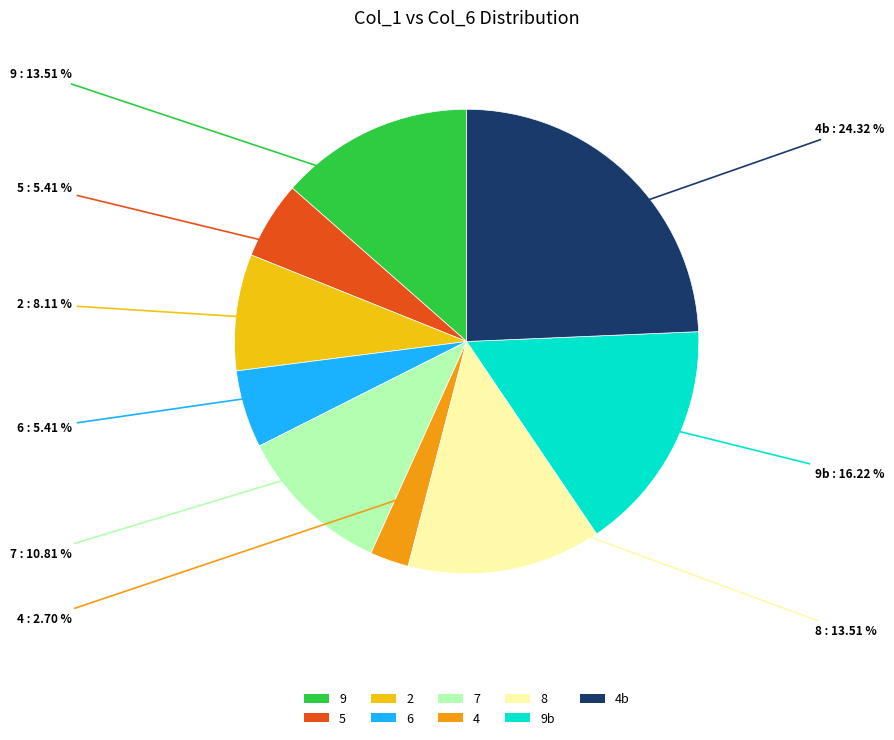

What is the smallest slice in the pie chart?

4